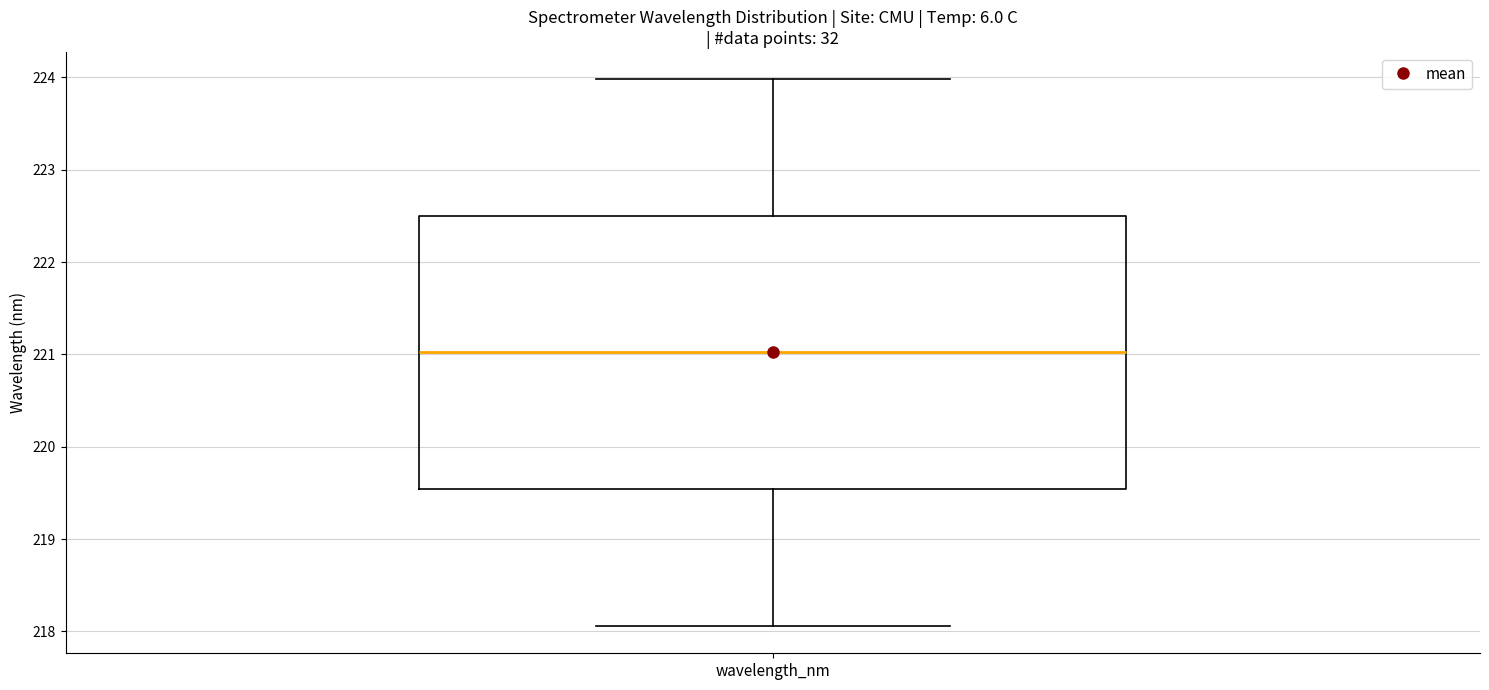

Where does the median line of the box for wavelength_nm sit on the y-axis? The values are not printed on the chart, so give them approximately, as read against the axis.

221.0